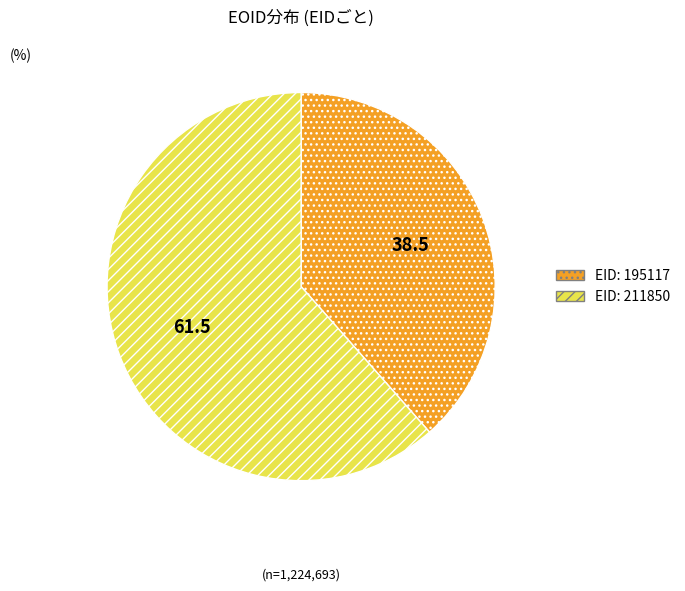

What is the largest slice in the pie chart?

EID: 211850